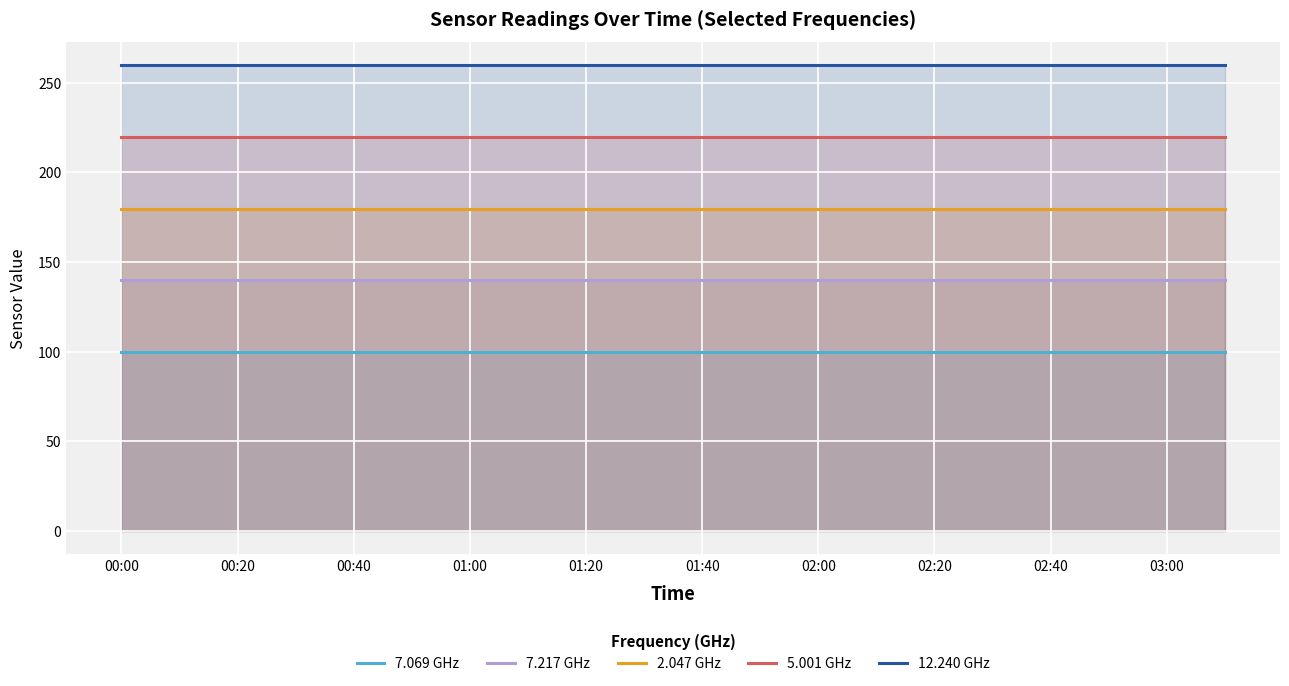

The 7.217 GHz series shows 139.9 at 02:40. True or false?

True